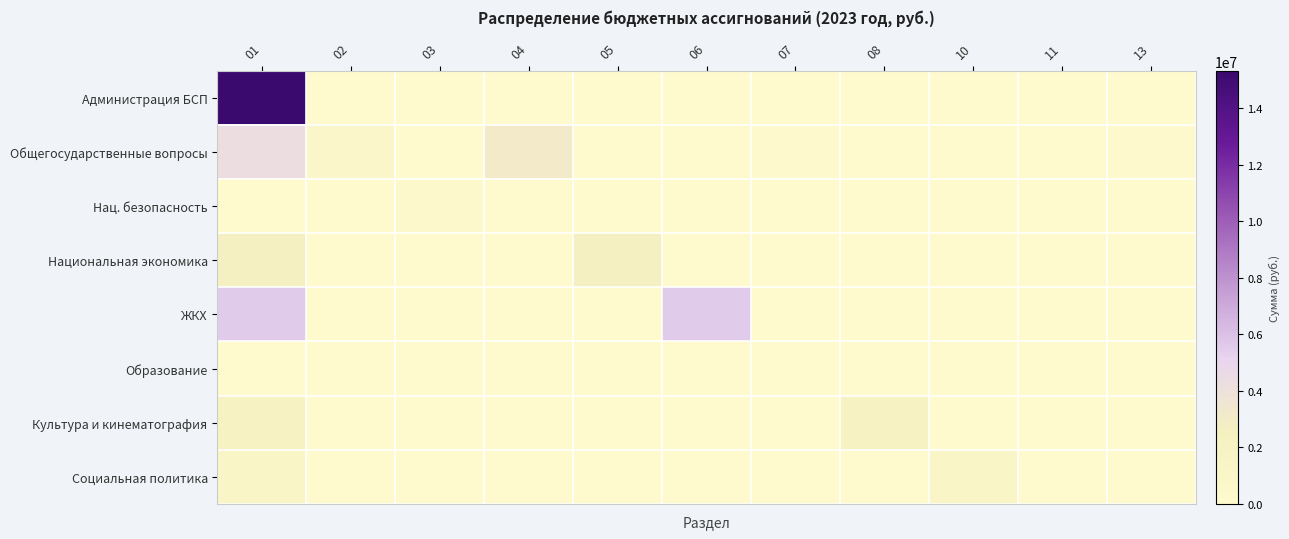

At 13, list the series in order from smallest to largest.

Администрация БСП, Нац. безопасность, Национальная экономика, ЖКХ, Образование, Культура и кинематография, Социальная политика, Общегосударственные вопросы